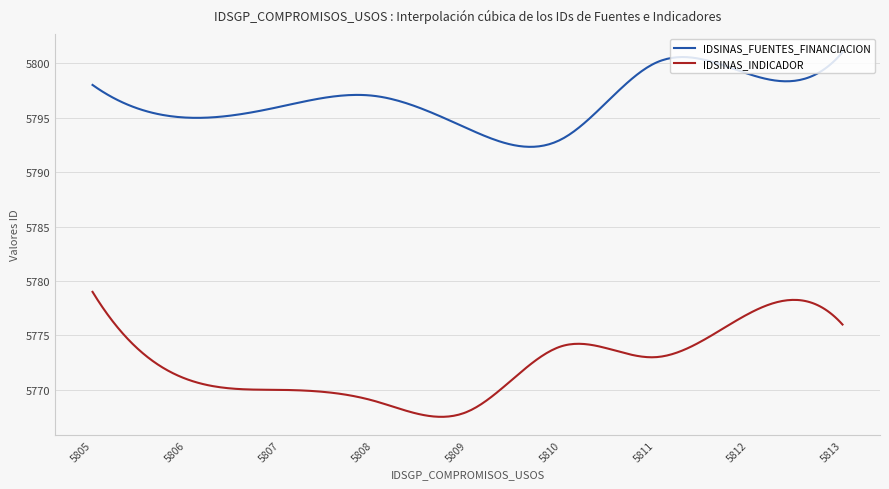

Which series has the largest total across all categories?

IDSINAS_FUENTES_FINANCIACION